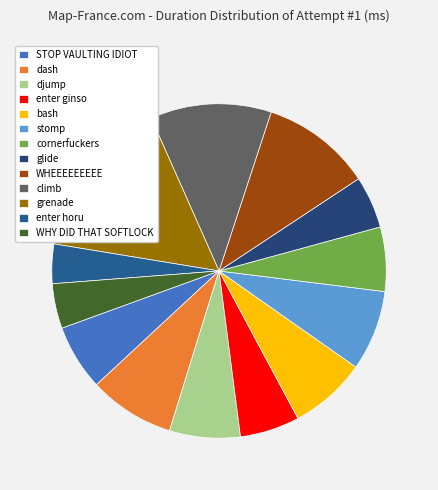

How many segments does this pie chart have?

13